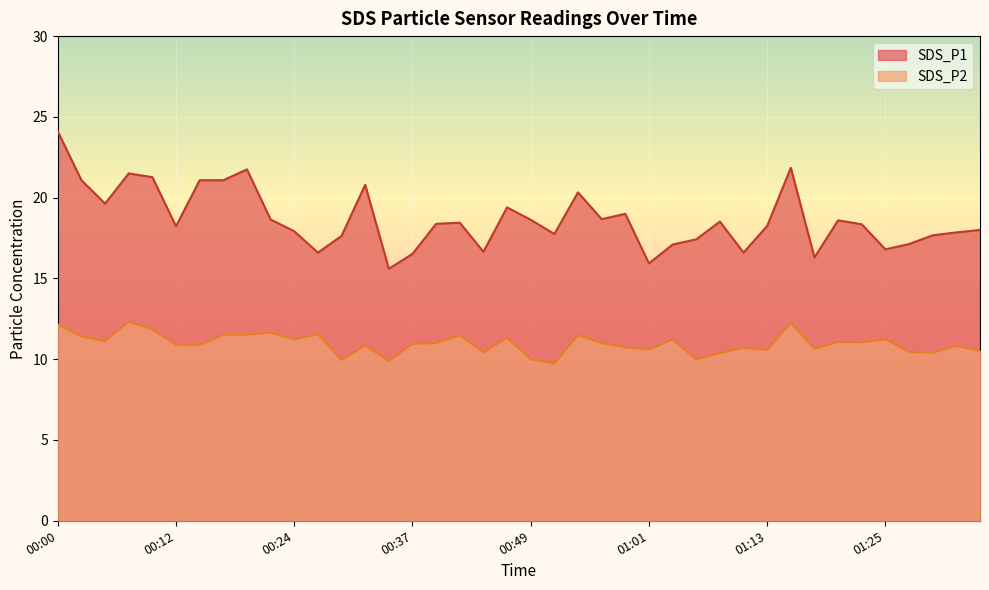

What is the difference between the maximum and minimum values in the SDS_P2 series?

2.6